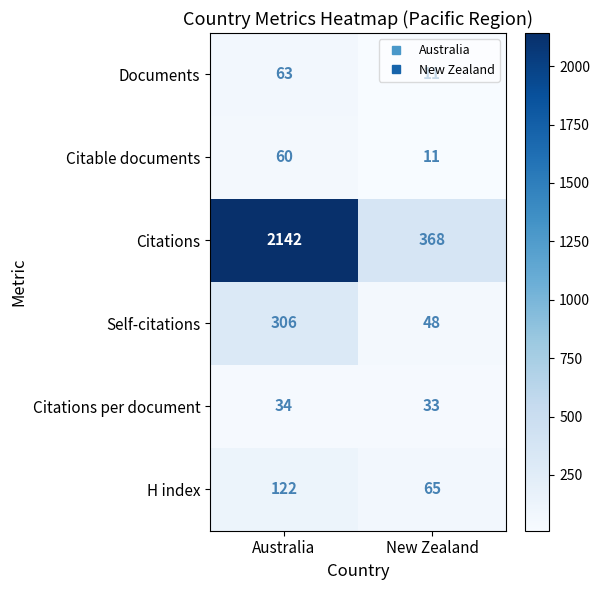

What is the smallest value displayed?

11